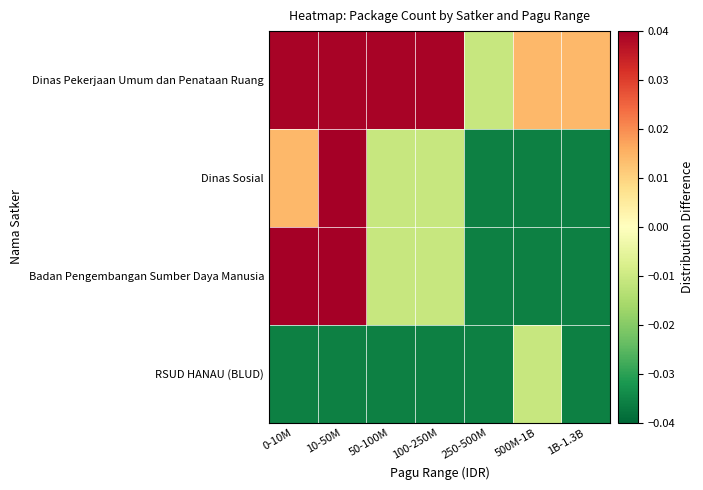

List the series in order of their overall mean, lowest first.

RSUD HANAU (BLUD), Dinas Sosial, Badan Pengembangan Sumber Daya Manusia, Dinas Pekerjaan Umum dan Penataan Ruang